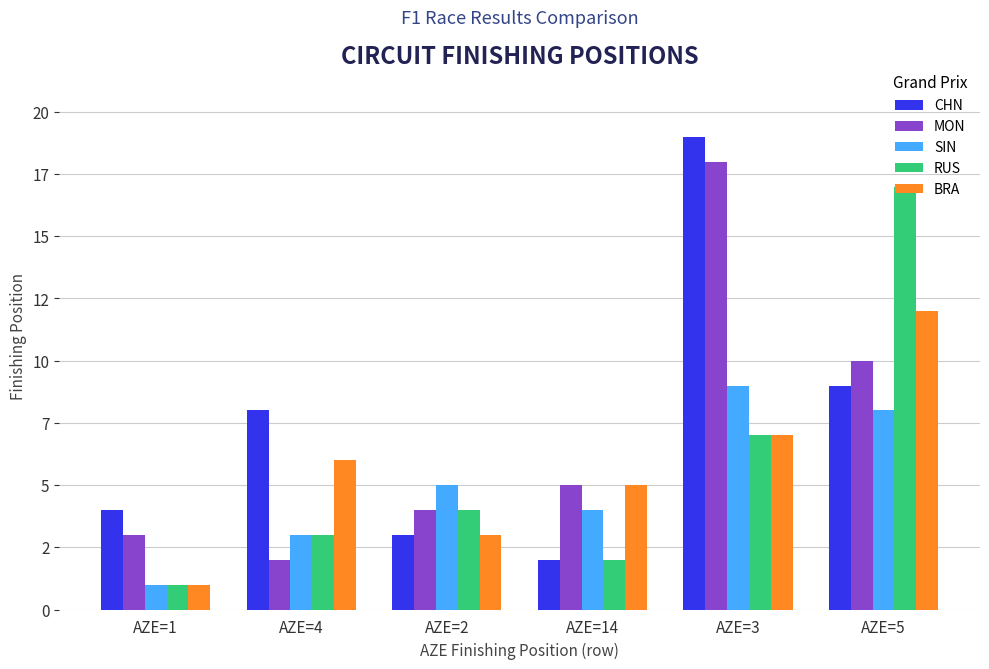

Reading right to left, transcribe all the data shown in this chart.

CHN: 9	19	2	3	8	4
MON: 10	18	5	4	2	3
SIN: 8	9	4	5	3	1
RUS: 17	7	2	4	3	1
BRA: 12	7	5	3	6	1